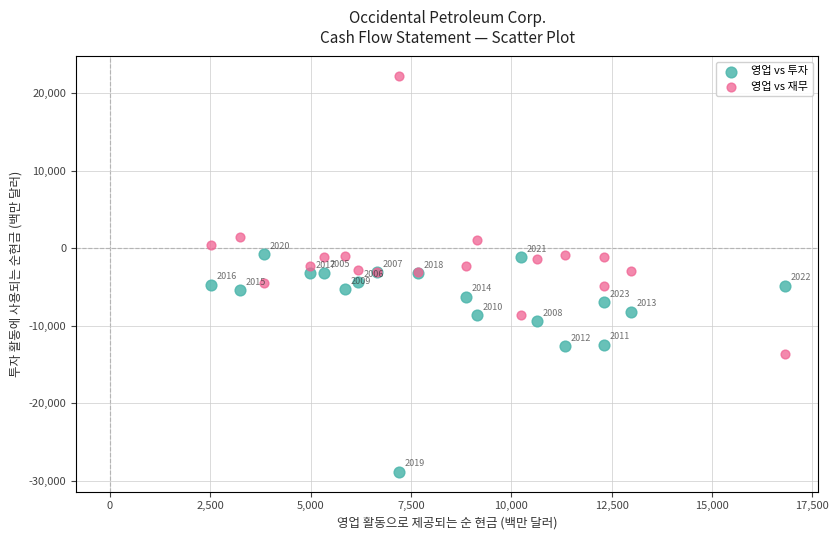

In the 영업 vs 투자 series, what Y value is closest to -14825?

-12655